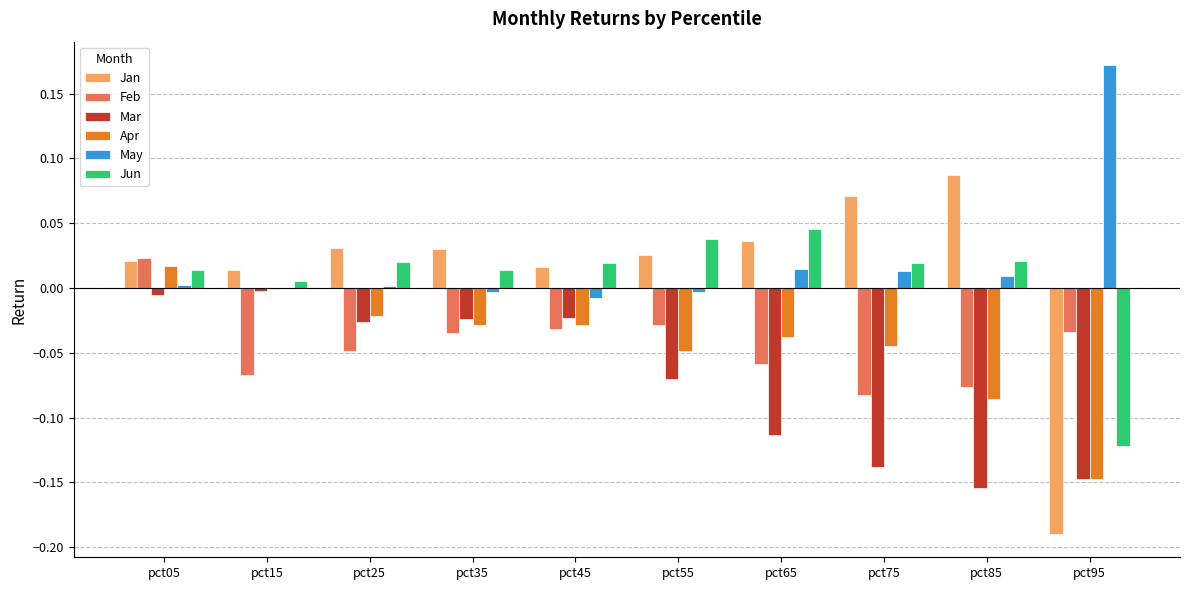

The value of Apr at pct15 is -0.0. True or false?

True